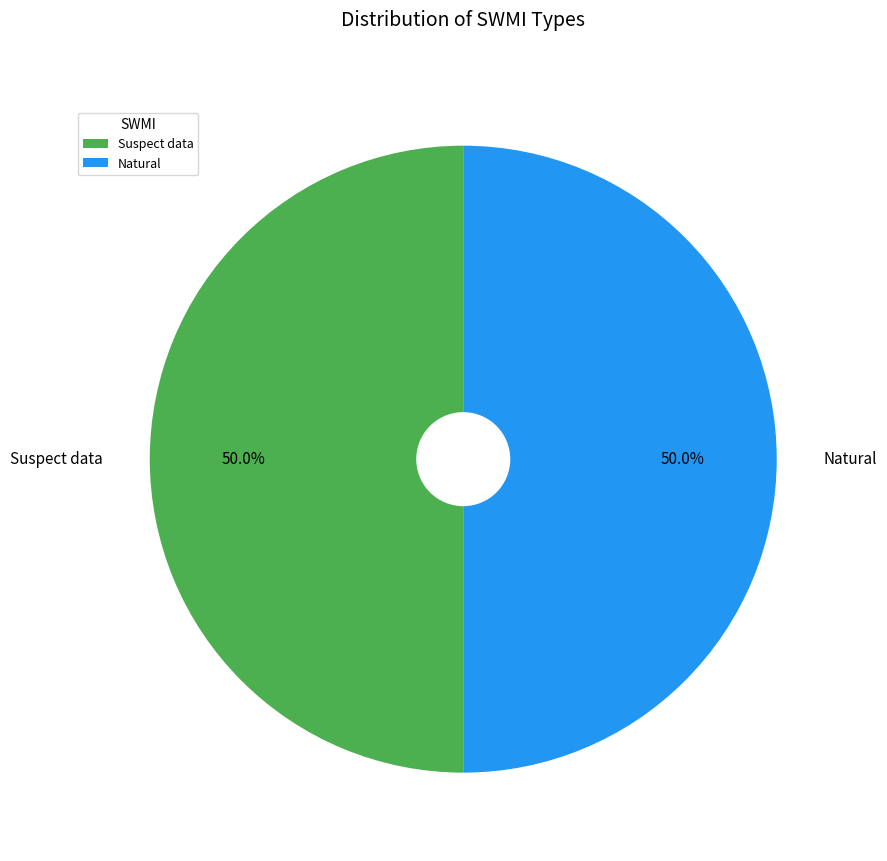

To the nearest percent, what portion does Suspect data represent?

50%